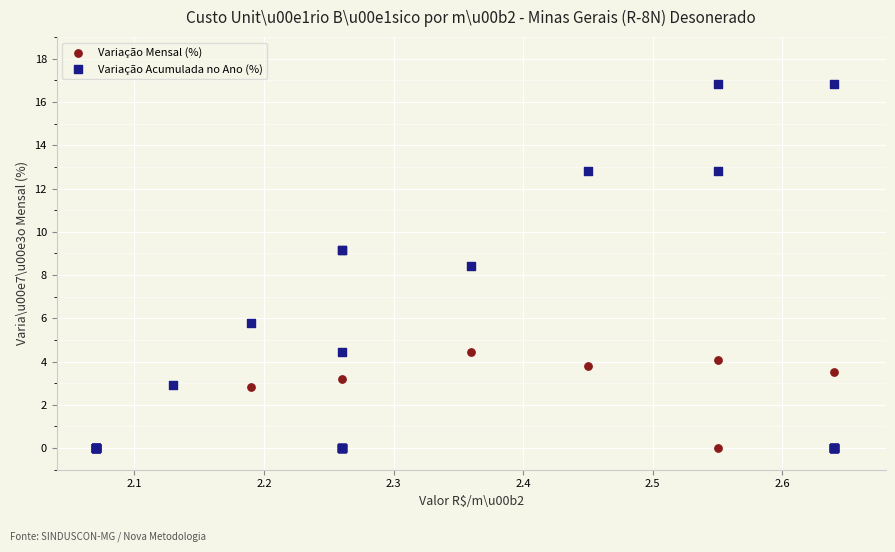

Across all series, what Y value is closest to 8?

8.4